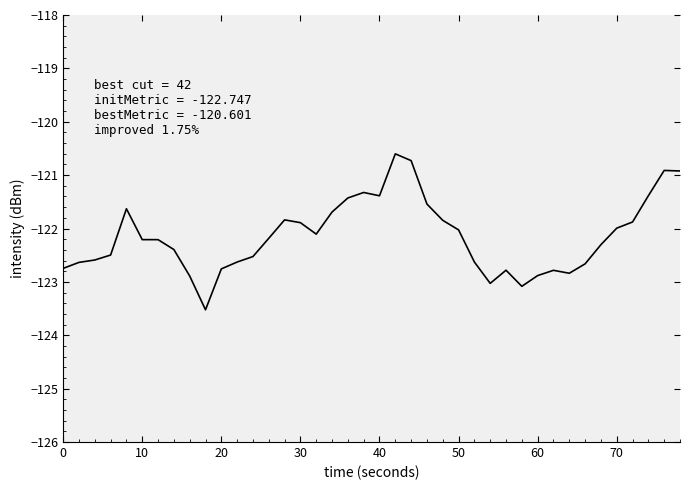

What is the difference between the maximum and minimum values?

2.9